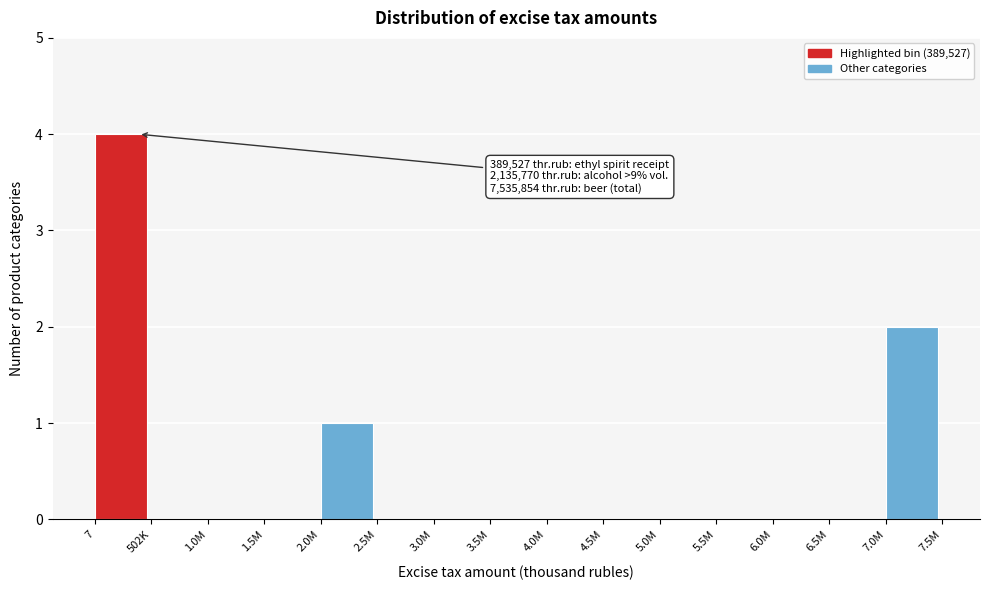

Reading left to right, what are all the values shown in this chart?

7=4	502K=0	1.0M=0	1.5M=0	2.0M=1	2.5M=0	3.0M=0	3.5M=0	4.0M=0	4.5M=0	5.0M=0	5.5M=0	6.0M=0	6.5M=0	7.0M=2